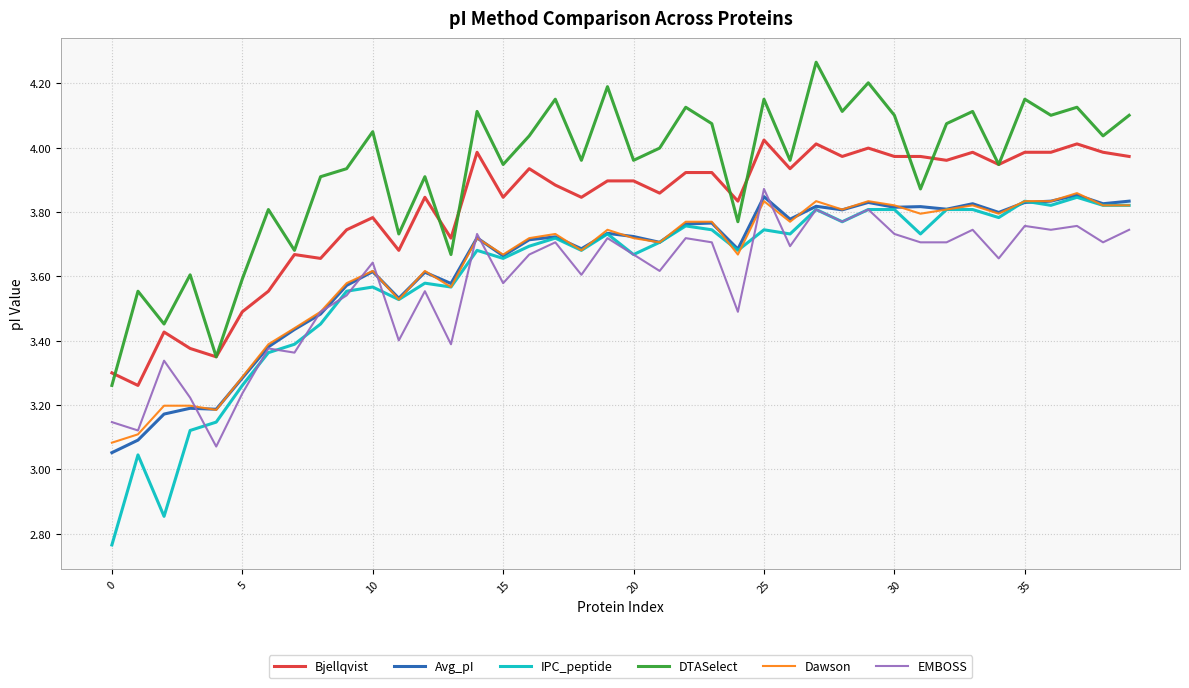

True or false: EMBOSS has more than 0 points higher than both neighbors.

True